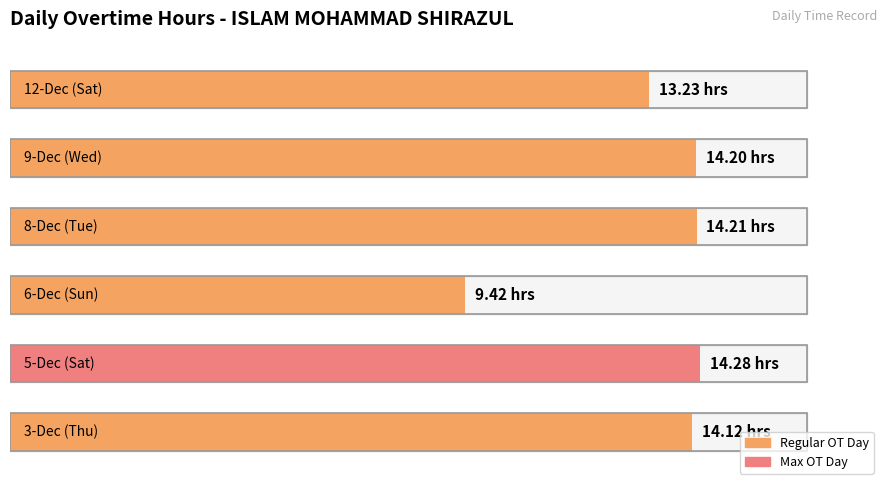

Rank the categories by value from lowest to highest.

6-Dec (Sun), 12-Dec (Sat), 3-Dec (Thu), 9-Dec (Wed), 8-Dec (Tue), 5-Dec (Sat)